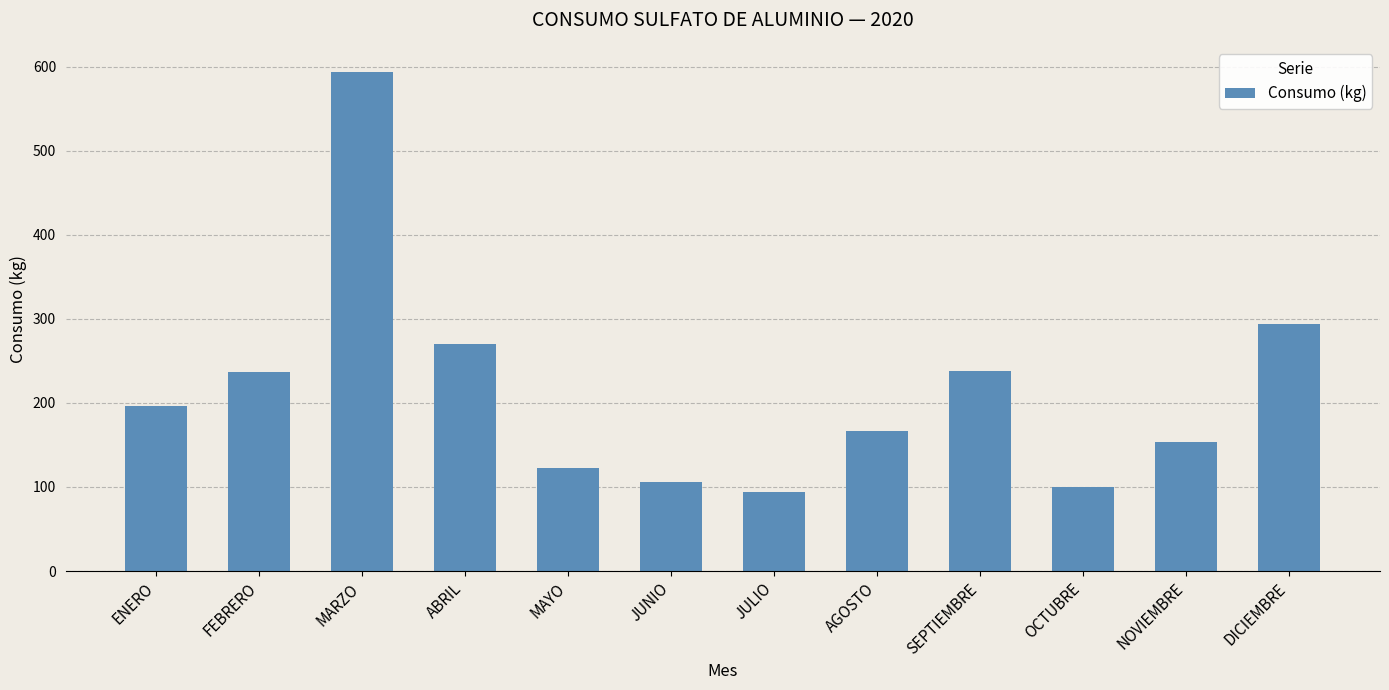

What is the change in value from ABRIL to AGOSTO?

-103